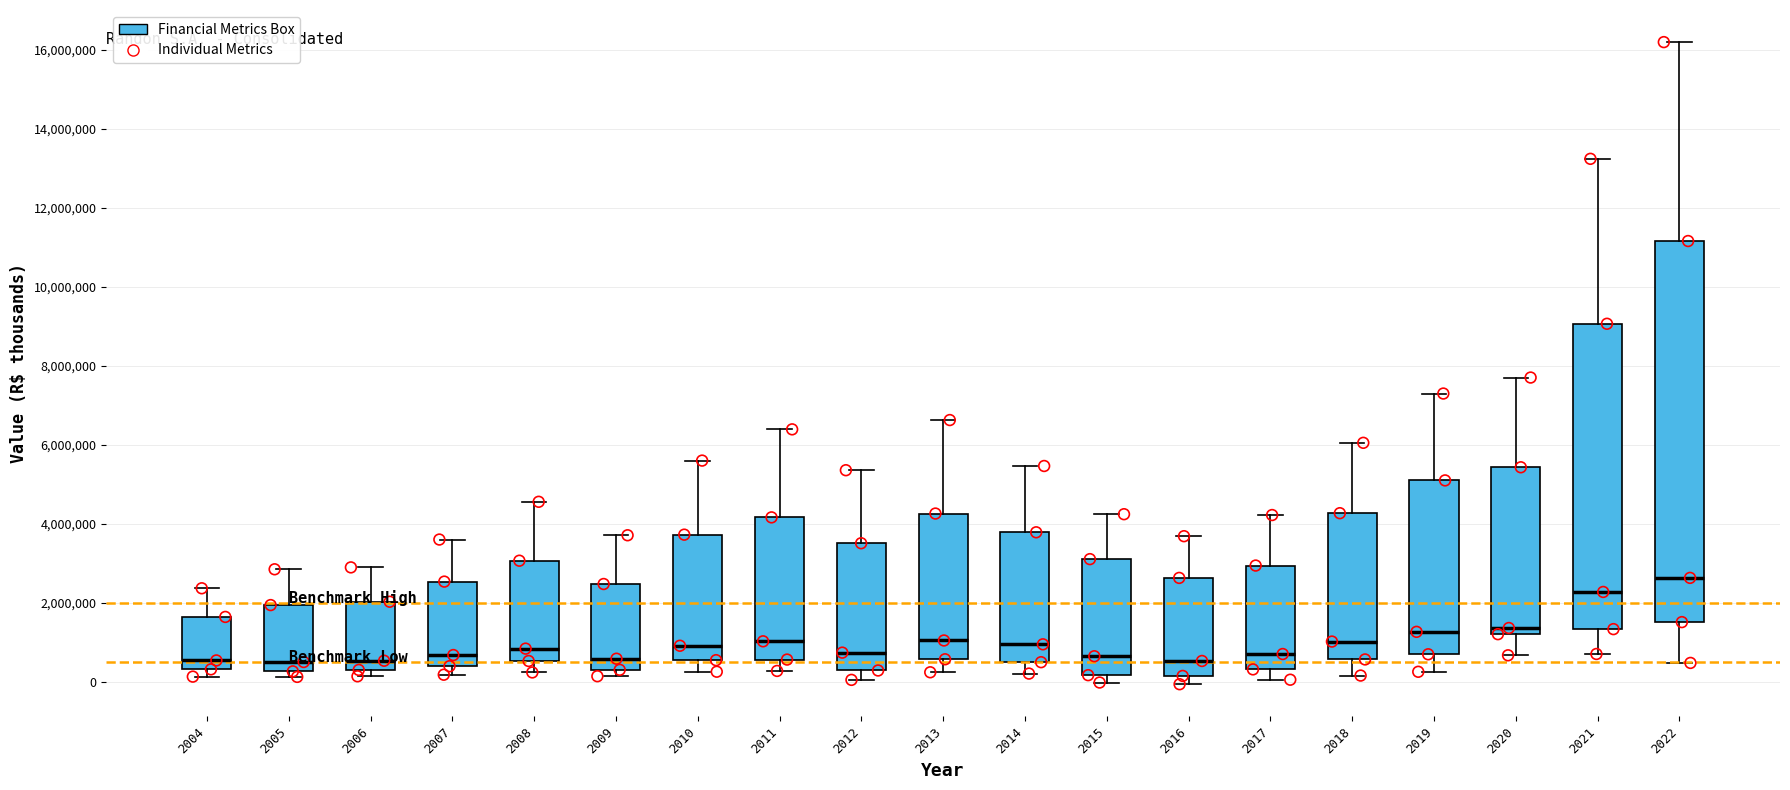

Reading left to right, read every box against the y-axis: the position of its median line, the range the box covers, and the ends of its whiskers. The values are not printed on the chart, so give them approximately, as read against the axis.

2004: median 600000, box 400000 to 1600000, whiskers 200000 to 2400000
2005: median 400000, box 200000 to 2000000, whiskers 200000 (just below the box's lower edge) to 2800000
2006: median 600000, box 200000 to 2000000, whiskers 200000 (just below the box's lower edge) to 2800000
2007: median 600000, box 400000 to 2600000, whiskers 200000 to 3600000
2008: median 800000, box 600000 to 3000000, whiskers 200000 to 4600000
2009: median 600000, box 200000 to 2400000, whiskers 200000 (just below the box's lower edge) to 3800000
2010: median 1000000, box 600000 to 3800000, whiskers 200000 to 5600000
2011: median 1000000, box 600000 to 4200000, whiskers 200000 to 6400000
2012: median 800000, box 200000 to 3600000, whiskers 0 to 5400000
2013: median 1000000, box 600000 to 4200000, whiskers 200000 to 6600000
2014: median 1000000, box 400000 to 3800000, whiskers 200000 to 5400000
2015: median 600000, box 200000 to 3000000, whiskers 0 to 4200000
2016: median 600000, box 200000 to 2600000, whiskers 0 to 3600000
2017: median 600000, box 400000 to 3000000, whiskers 0 to 4200000
2018: median 1000000, box 600000 to 4200000, whiskers 200000 to 6000000
2019: median 1200000, box 600000 to 5000000, whiskers 200000 to 7200000
2020: median 1400000, box 1200000 to 5400000, whiskers 600000 to 7600000
2021: median 2200000, box 1400000 to 9000000, whiskers 600000 to 13200000
2022: median 2600000, box 1600000 to 11200000, whiskers 400000 to 16200000